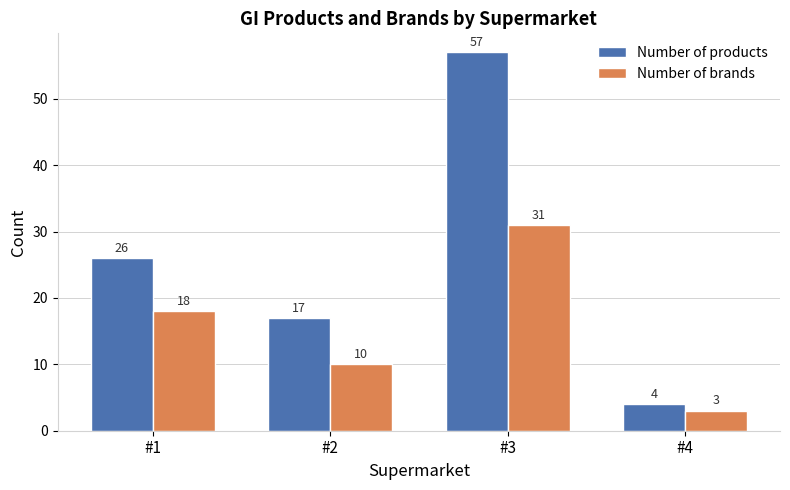

Between #1 and #2, which series saw the biggest shift?

Number of products